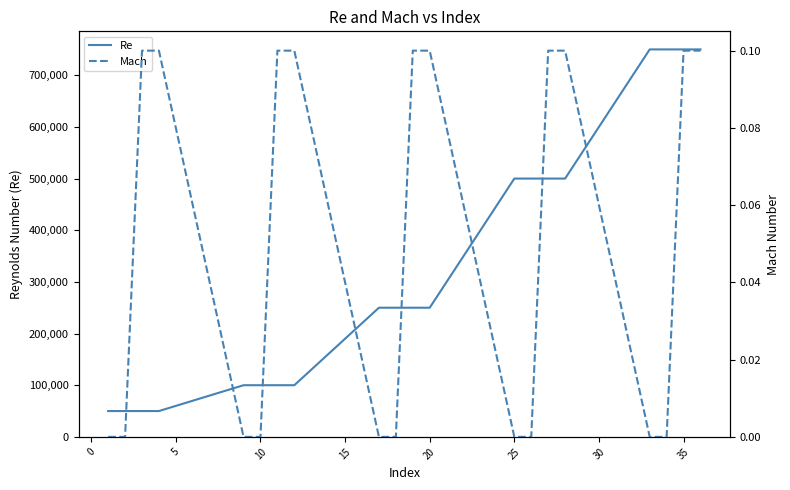

What is the average value of the Mach series?

0.1